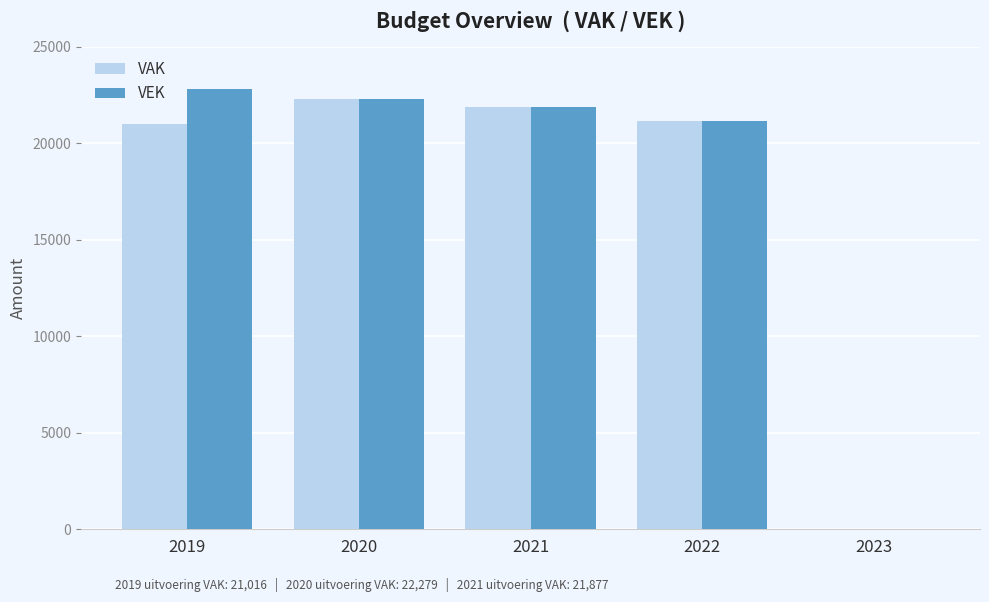

Which series has the largest range (max minus min)?

VEK